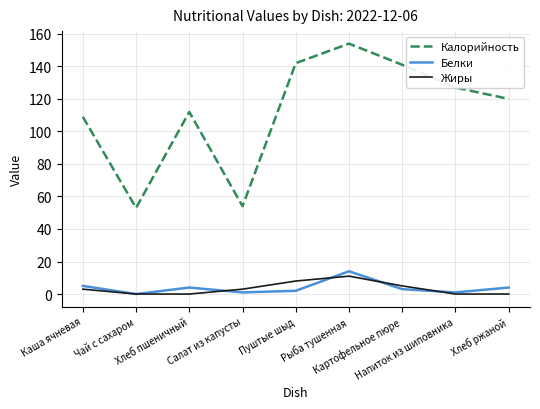

What is the difference between the maximum and minimum values in the Белки series?

14